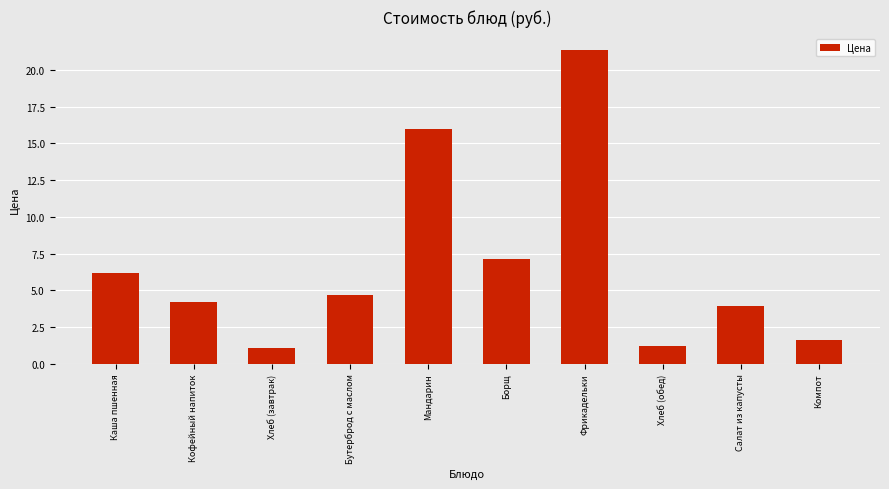

Reading left to right, list all the values displayed in this chart.

Каша пшенная=6.2	Кофейный напиток=4.2	Хлеб (завтрак)=1.1	Бутерброд с маслом=4.7	Мандарин=16.0	Борщ=7.1	Фрикадельки=21.4	Хлеб (обед)=1.2	Салат из капусты=3.9	Компот=1.6